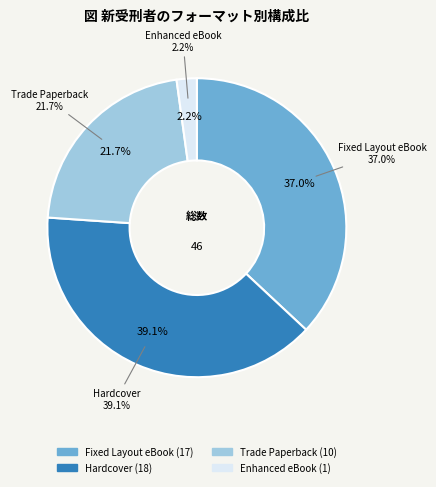

The Enhanced eBook slice represents 21% of the pie. True or false?

False